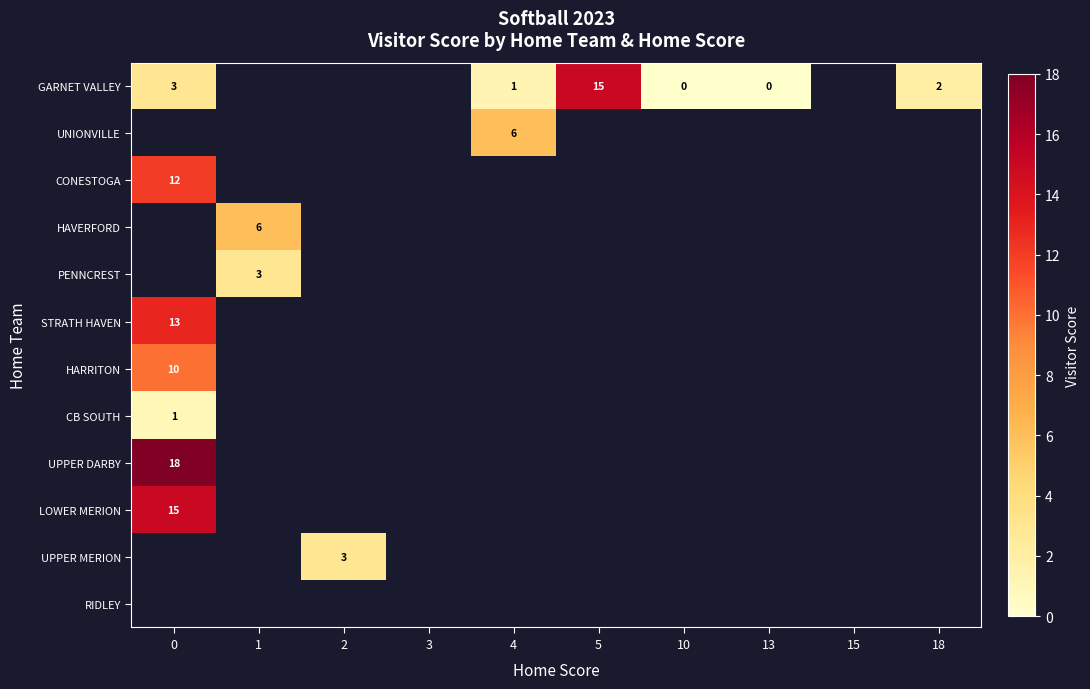

The value of UNIONVILLE at 4 is 9. True or false?

False